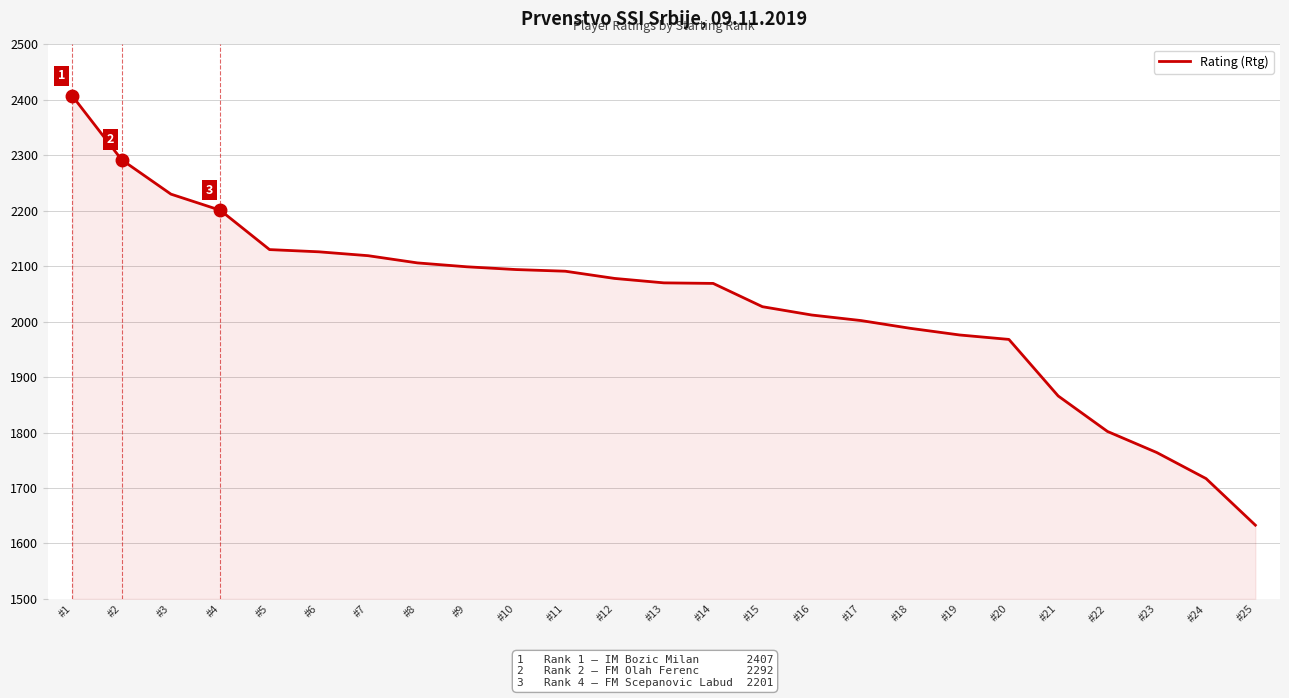

What is the minimum value shown in the chart?

1633